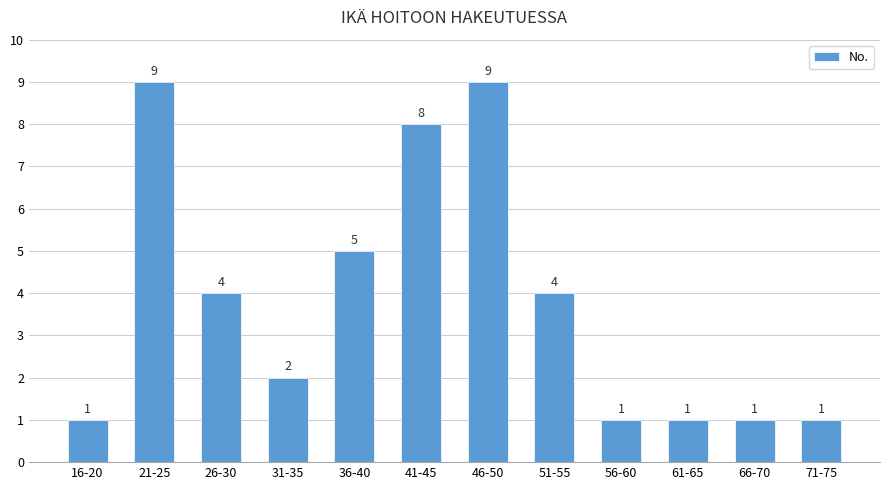

Reading left to right, list all the values displayed in this chart.

1	9	4	2	5	8	9	4	1	1	1	1